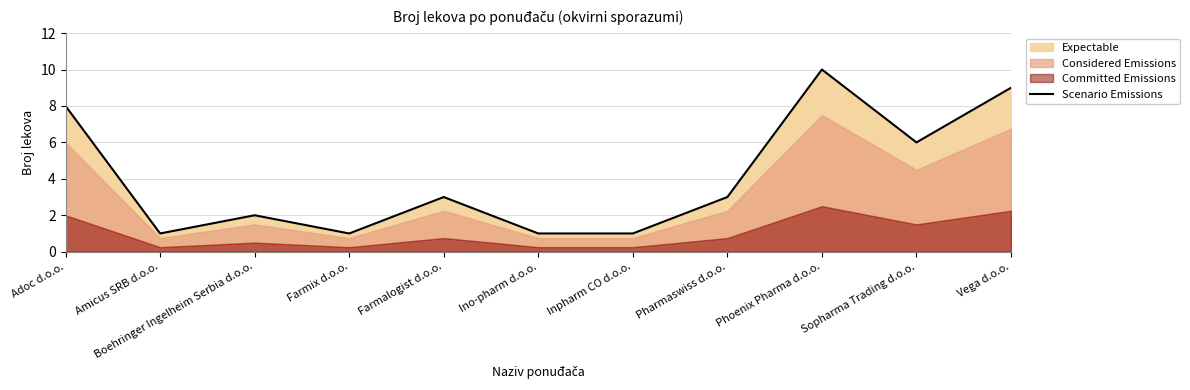

Which has a higher value, Sopharma Trading d.o.o. or Vega d.o.o.?

Vega d.o.o.